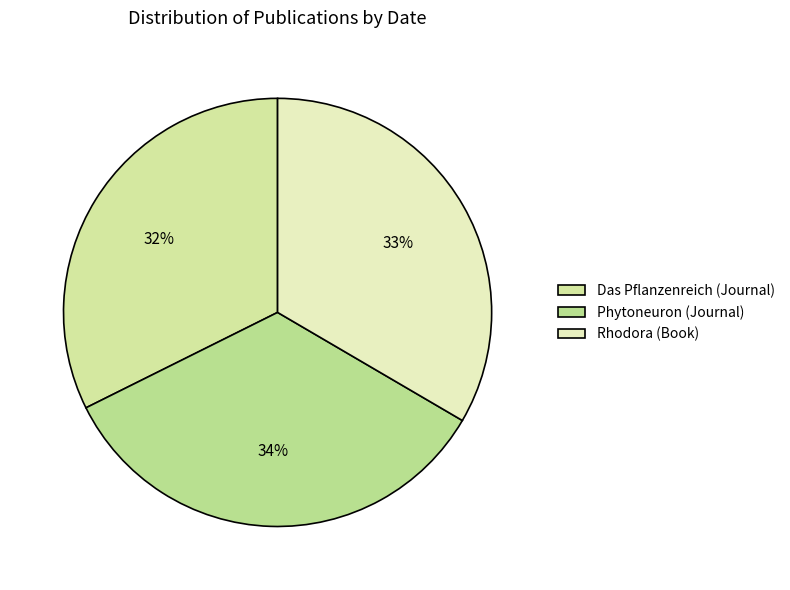

To the nearest percent, what is the combined percentage of Das Pflanzenreich (Journal) and Rhodora (Book)?

66%